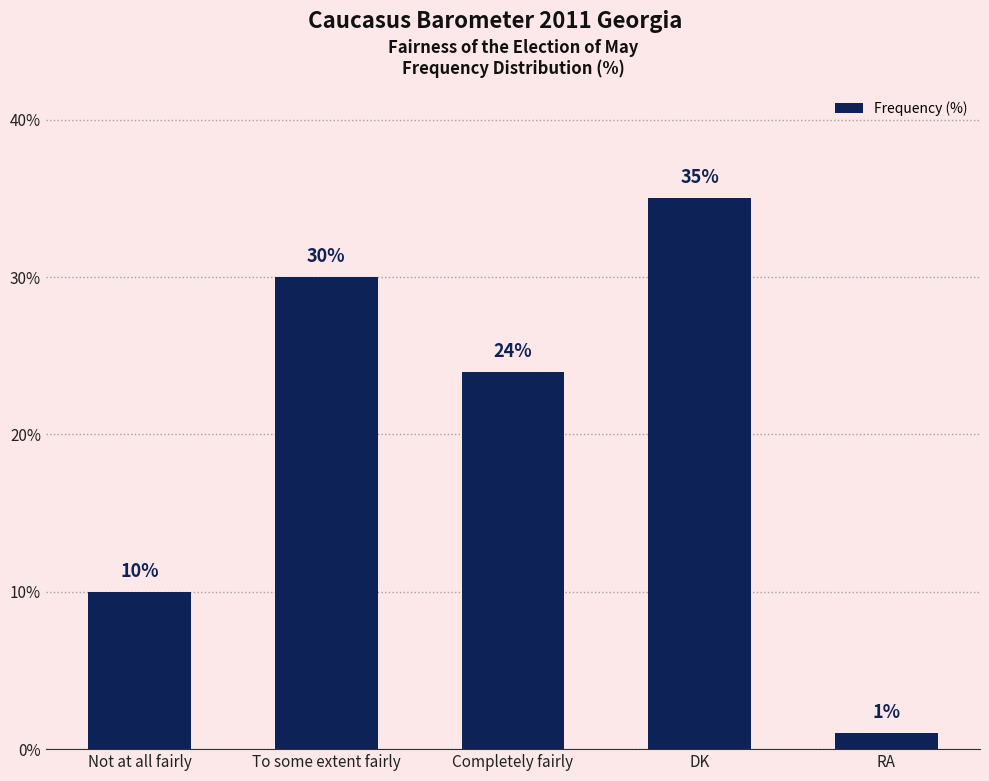

Reading left to right, transcribe all the data shown in this chart.

10	30	24	35	1